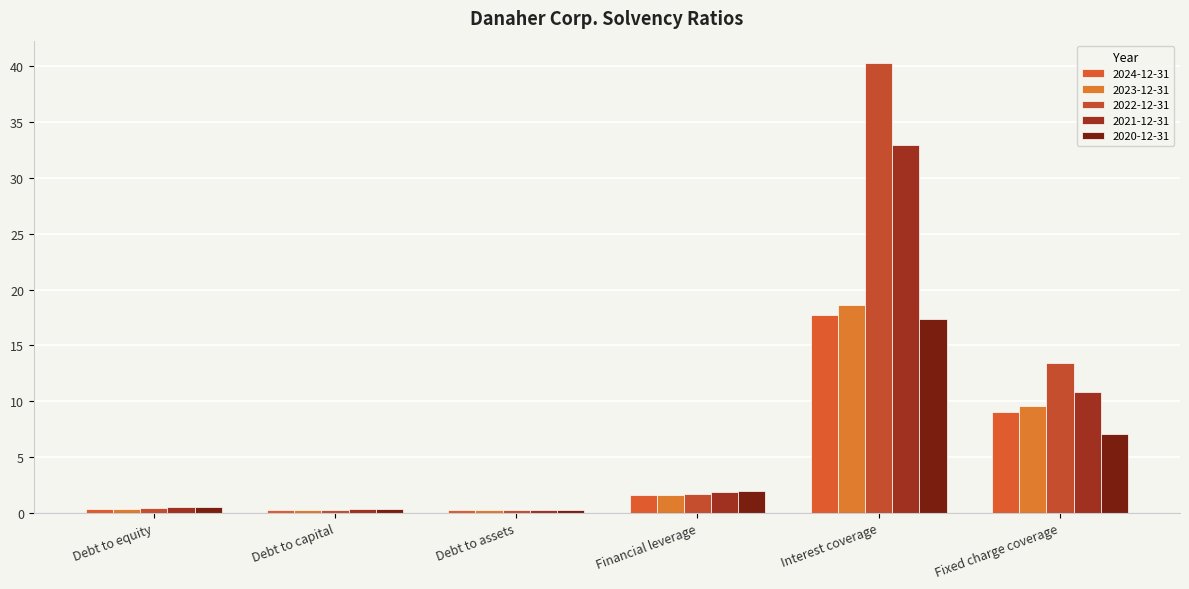

What is the label of the 2nd bar from the right?

Interest coverage